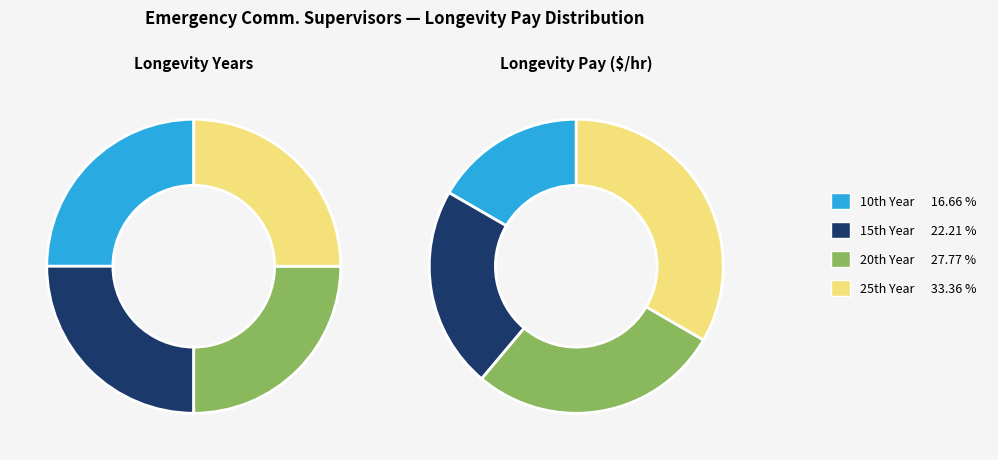

Count the number of slices in the pie.

4